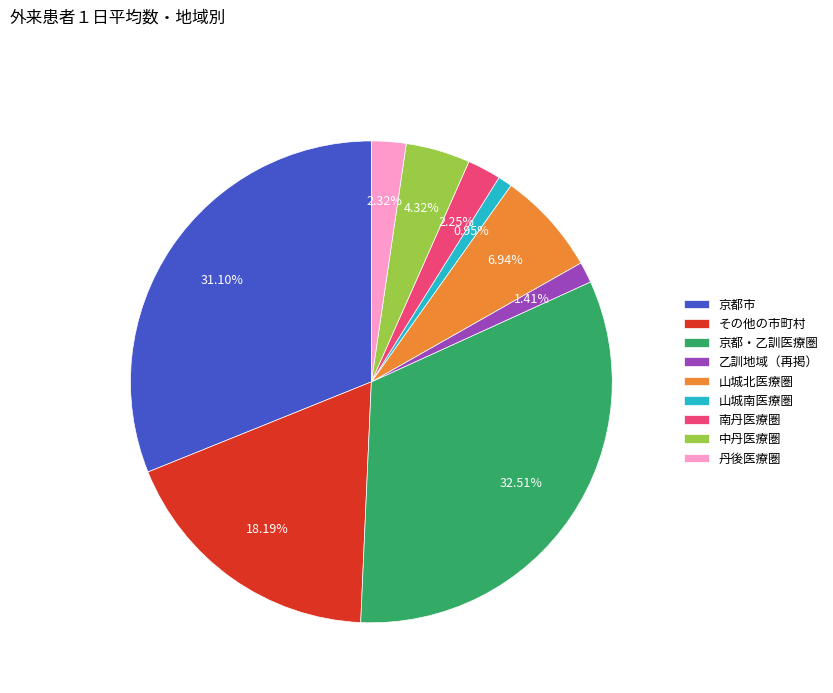

Which slice is the largest?

京都・乙訓医療圏